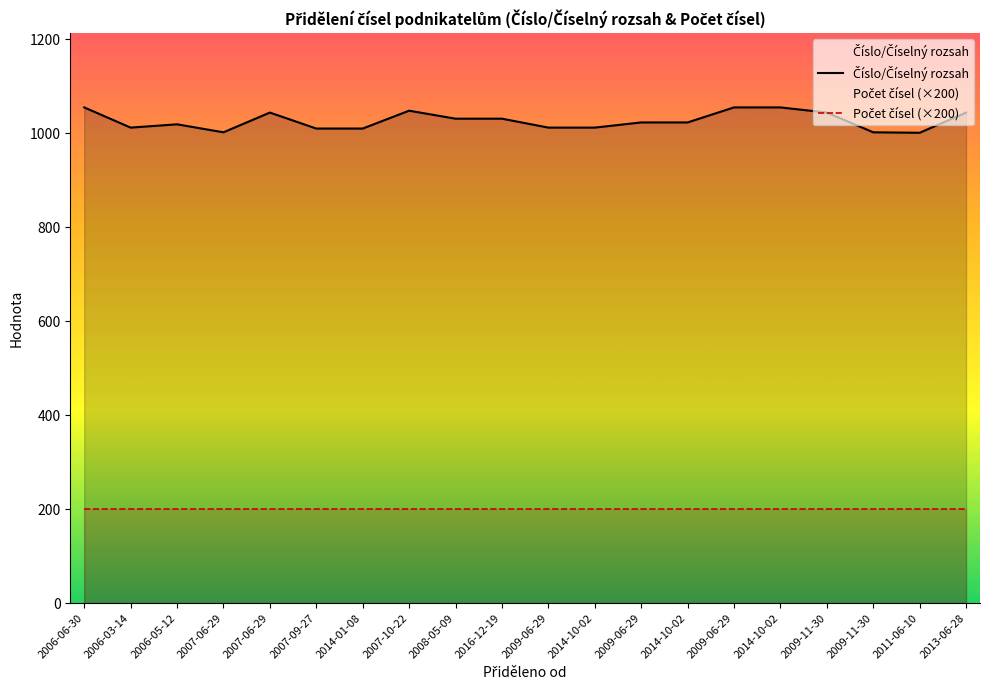

What is the label of the 12th point from the left?

2014-10-02